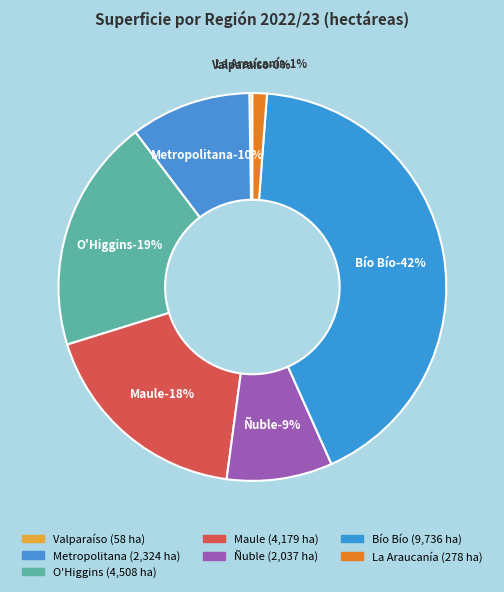

True or false: La Araucanía accounts for 11% of the total.

False